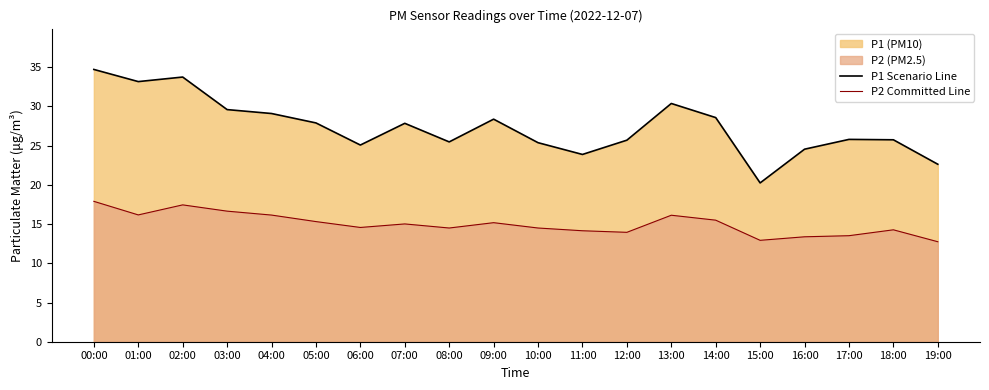

True or false: P1 Scenario Line and P2 Committed Line cross at least once.

False